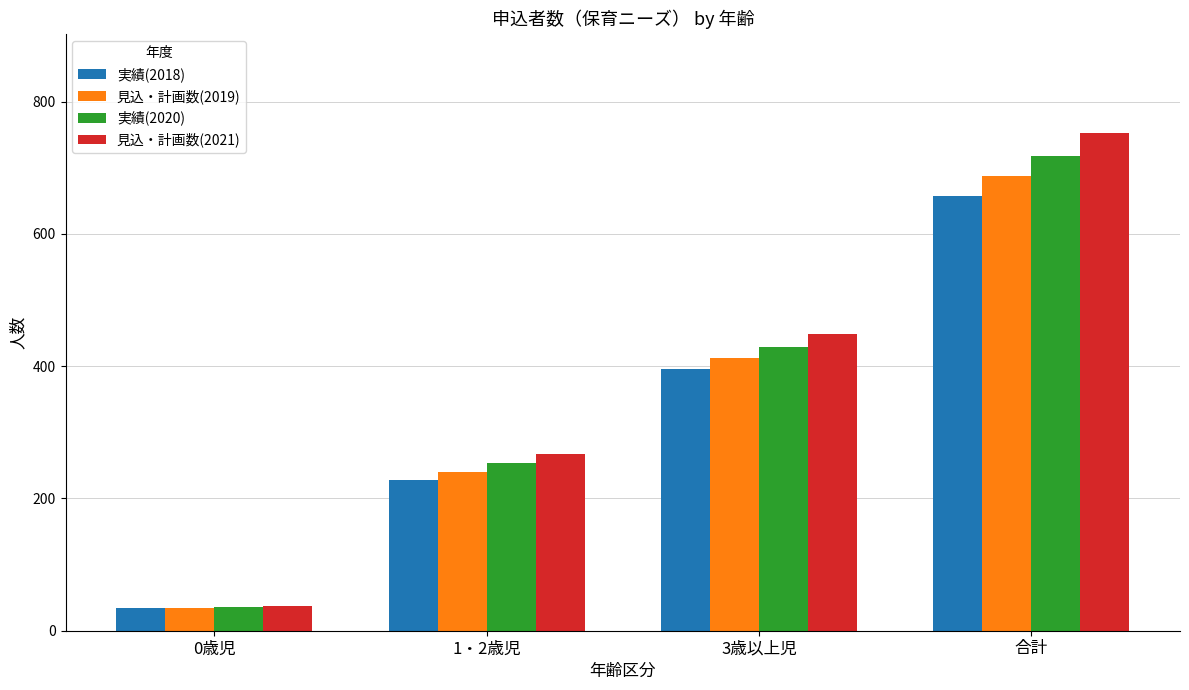

How many bars are there in each group?

4